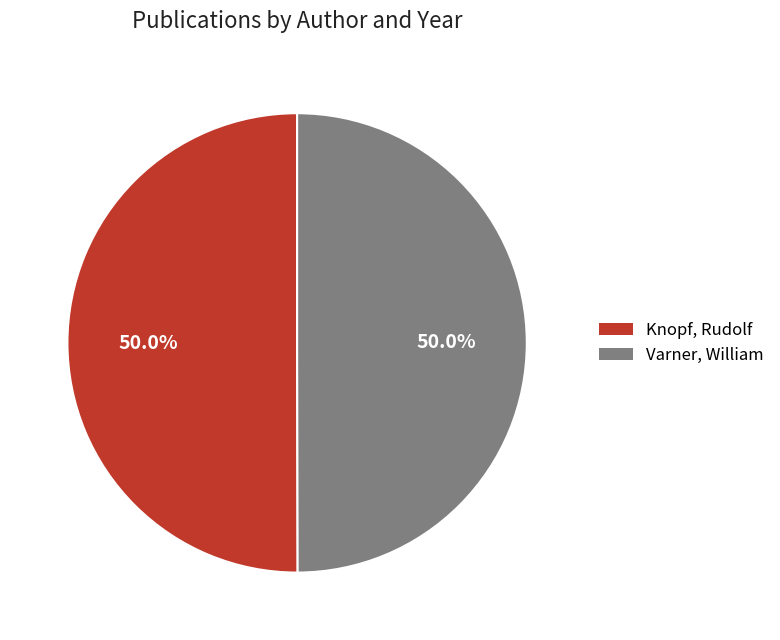

What is the total percentage of Varner, William and Knopf, Rudolf?

100.0%